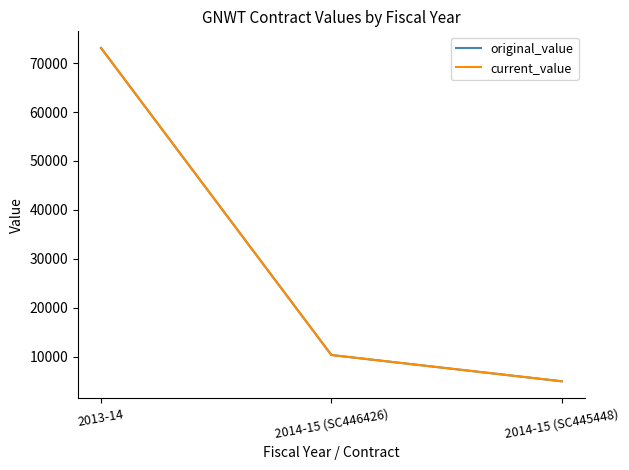

Is this an area chart (filled region under the line)?

No